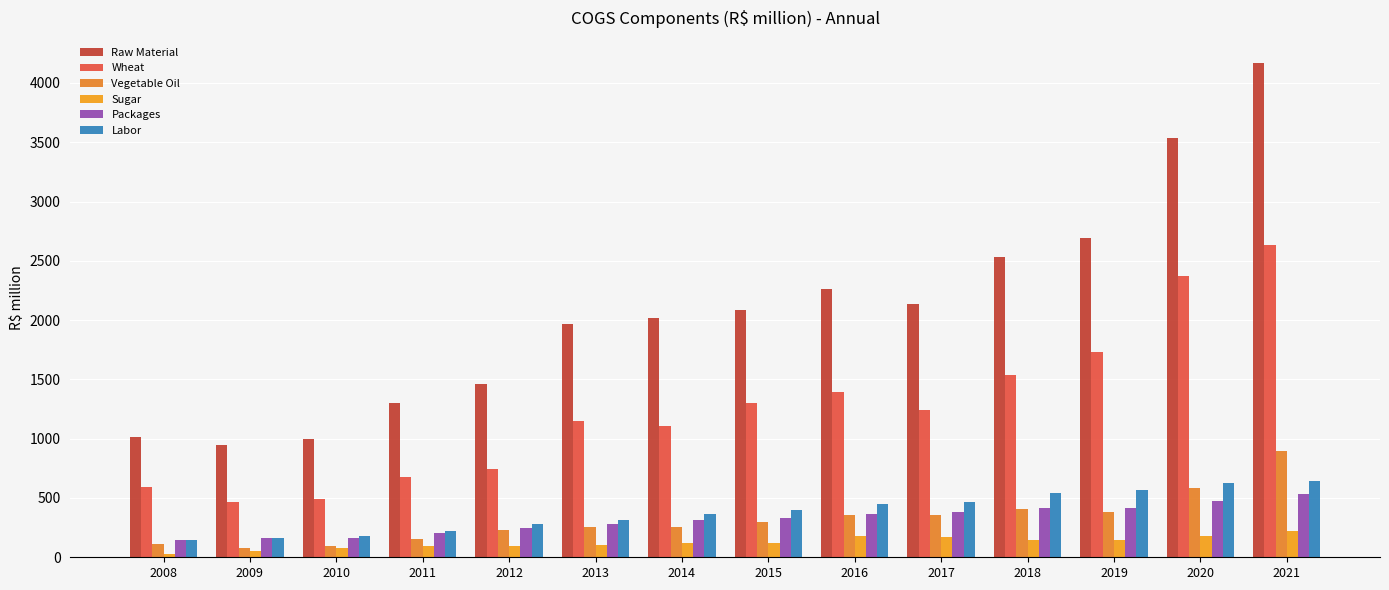

Which series has the largest total across all categories?

Raw Material